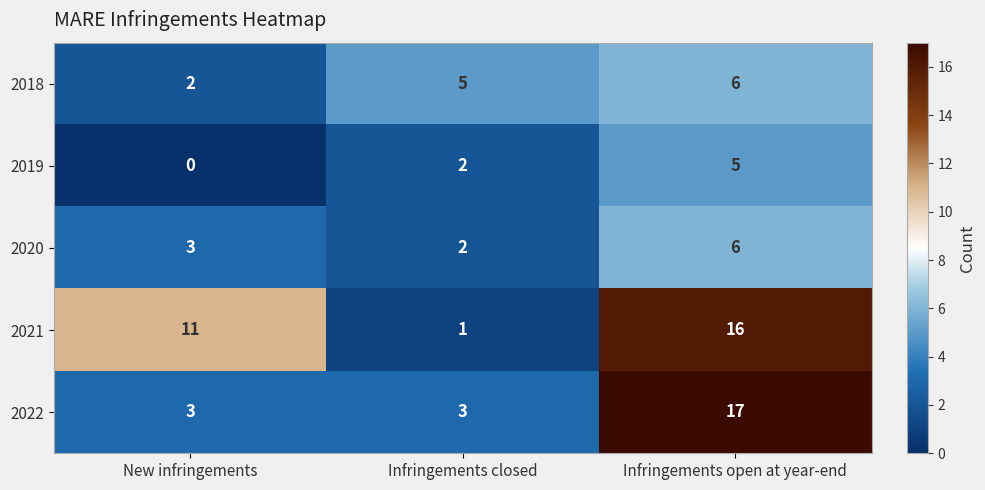

Reading left to right, transcribe all the data shown in this chart.

2018: New infringements=2	Infringements closed=5	Infringements open at year-end=6
2019: New infringements=0	Infringements closed=2	Infringements open at year-end=5
2020: New infringements=3	Infringements closed=2	Infringements open at year-end=6
2021: New infringements=11	Infringements closed=1	Infringements open at year-end=16
2022: New infringements=3	Infringements closed=3	Infringements open at year-end=17